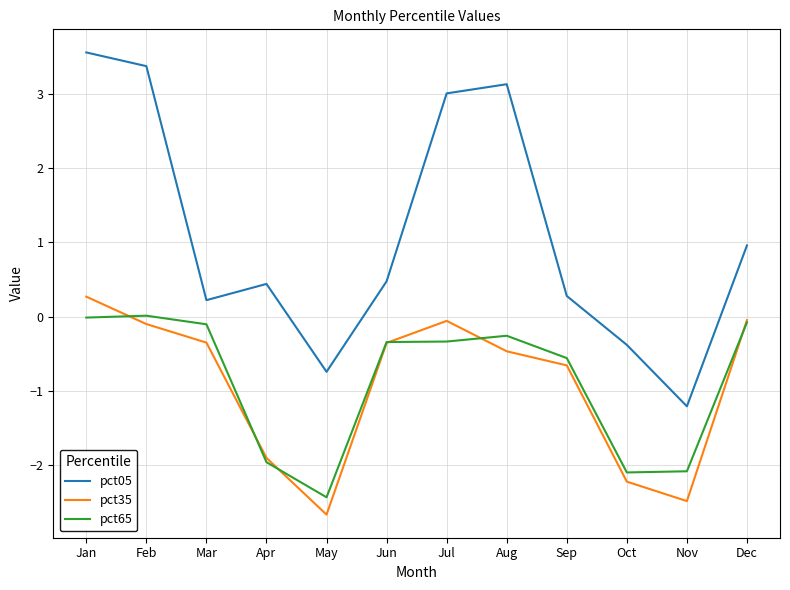

What is the greatest value displayed?

3.6